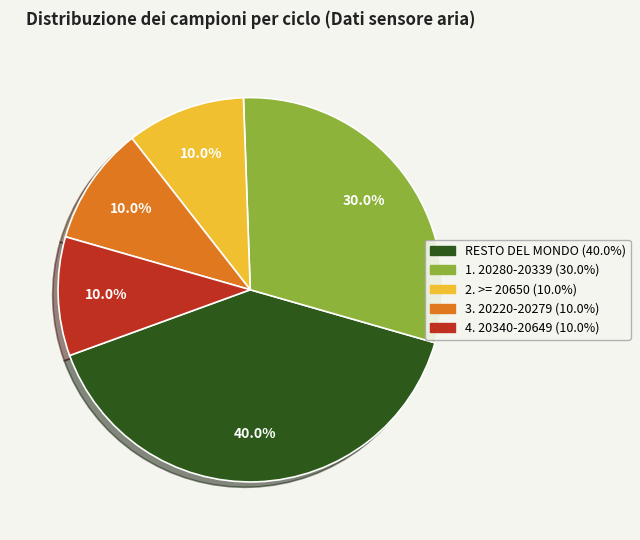

Does any single category account for the majority?

No